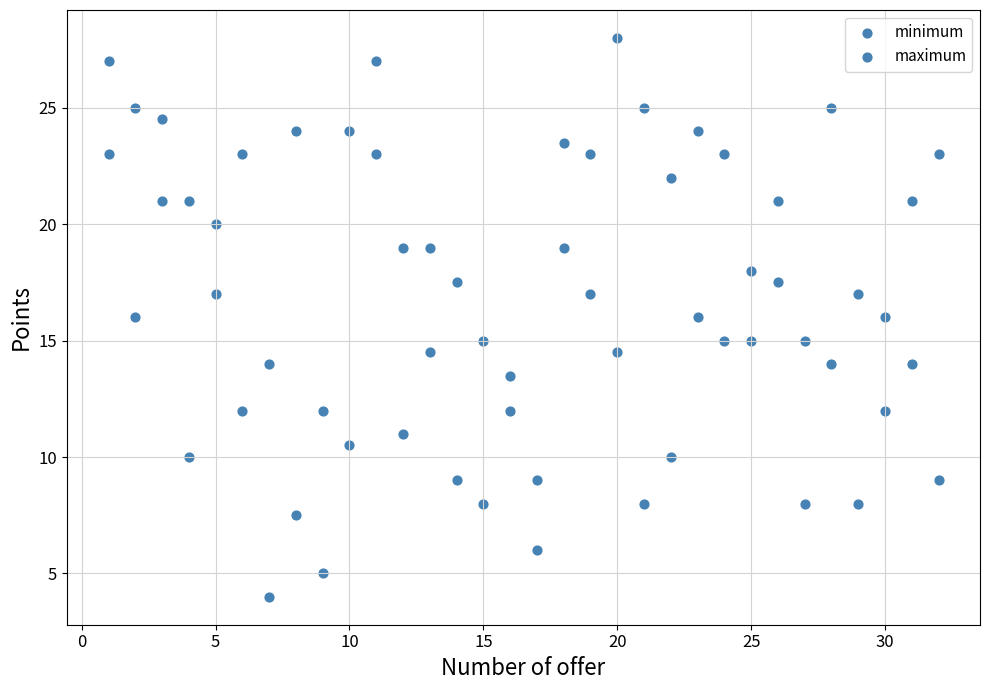

Count the number of points in this scatter plot.

64